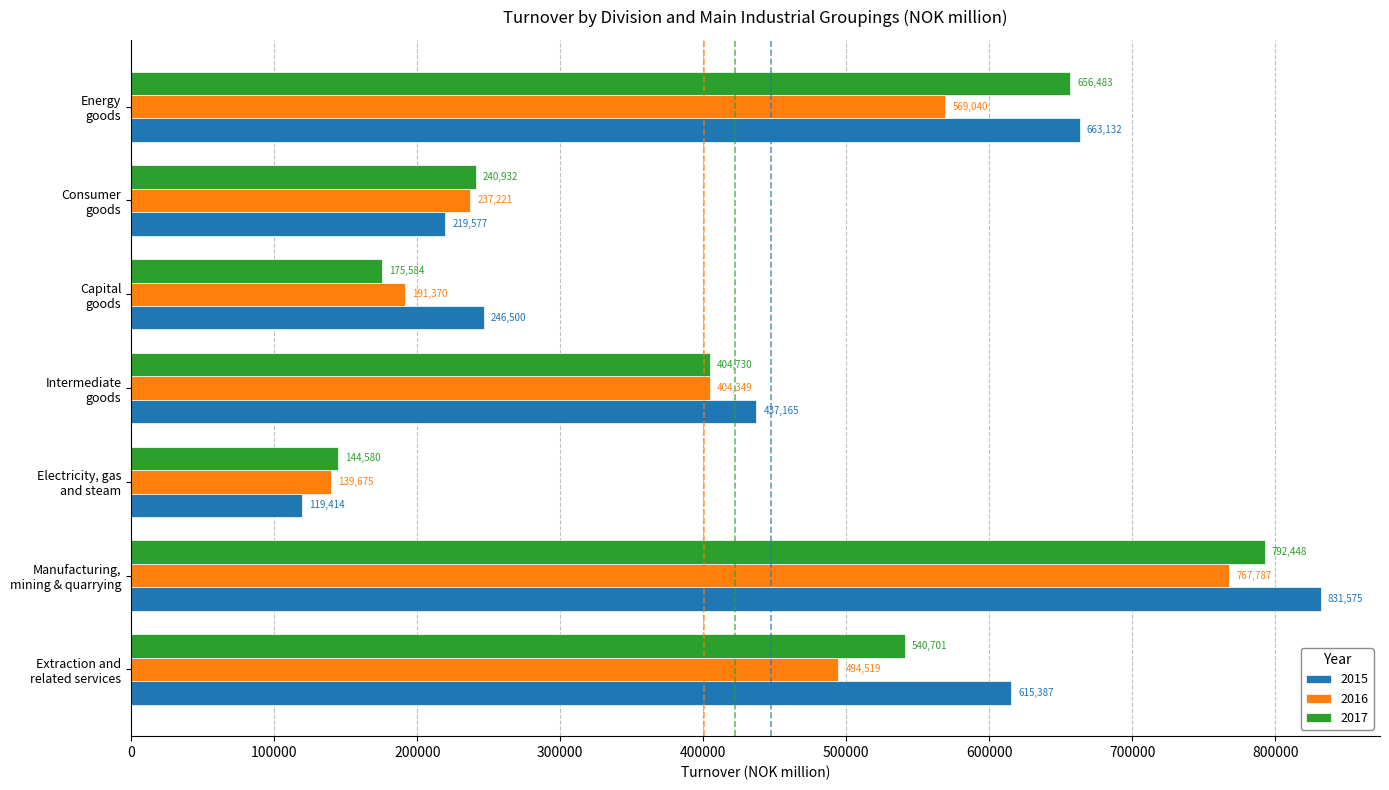

The 2017 series shows 250755 at Extraction and
related services. True or false?

False